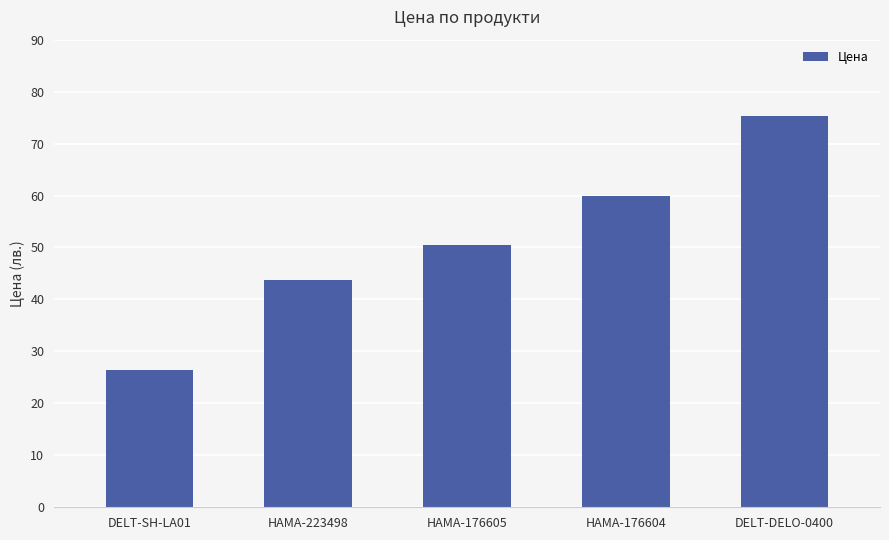

How many categories are shown in the chart?

5